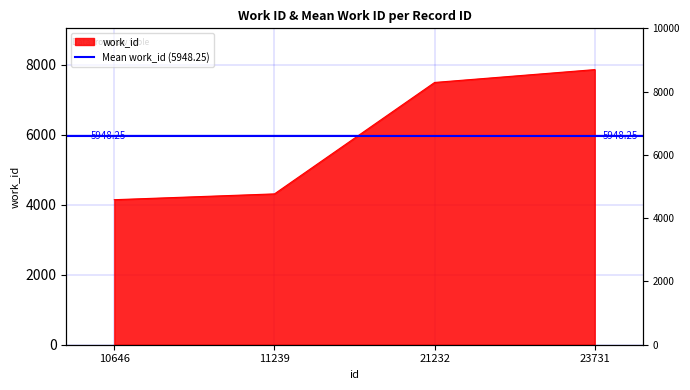

Rank the categories by value from highest to lowest.

23731, 21232, 11239, 10646